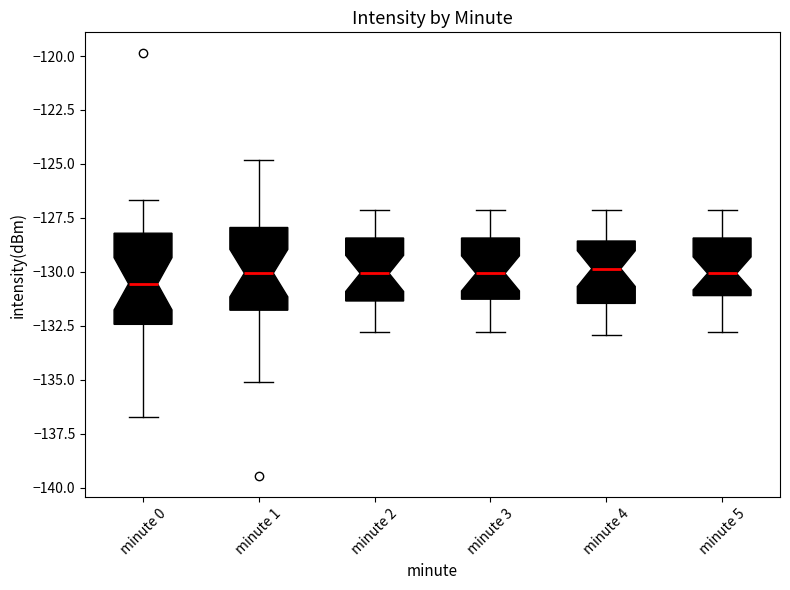

Reading left to right, read every box against the y-axis: the position of its median line, the range the box covers, and the ends of its whiskers. The values are not printed on the chart, so give them approximately, as read against the axis.

minute 0: median -130.5, box -132.5 to -128.0, whiskers -136.5 to -126.5
minute 1: median -130.0, box -132.0 to -128.0, whiskers -135.0 to -125.0
minute 2: median -130.0, box -131.5 to -128.5, whiskers -133.0 to -127.0
minute 3: median -130.0, box -131.5 to -128.5, whiskers -133.0 to -127.0
minute 4: median -130.0, box -131.5 to -128.5, whiskers -133.0 to -127.0
minute 5: median -130.0, box -131.0 to -128.5, whiskers -133.0 to -127.0